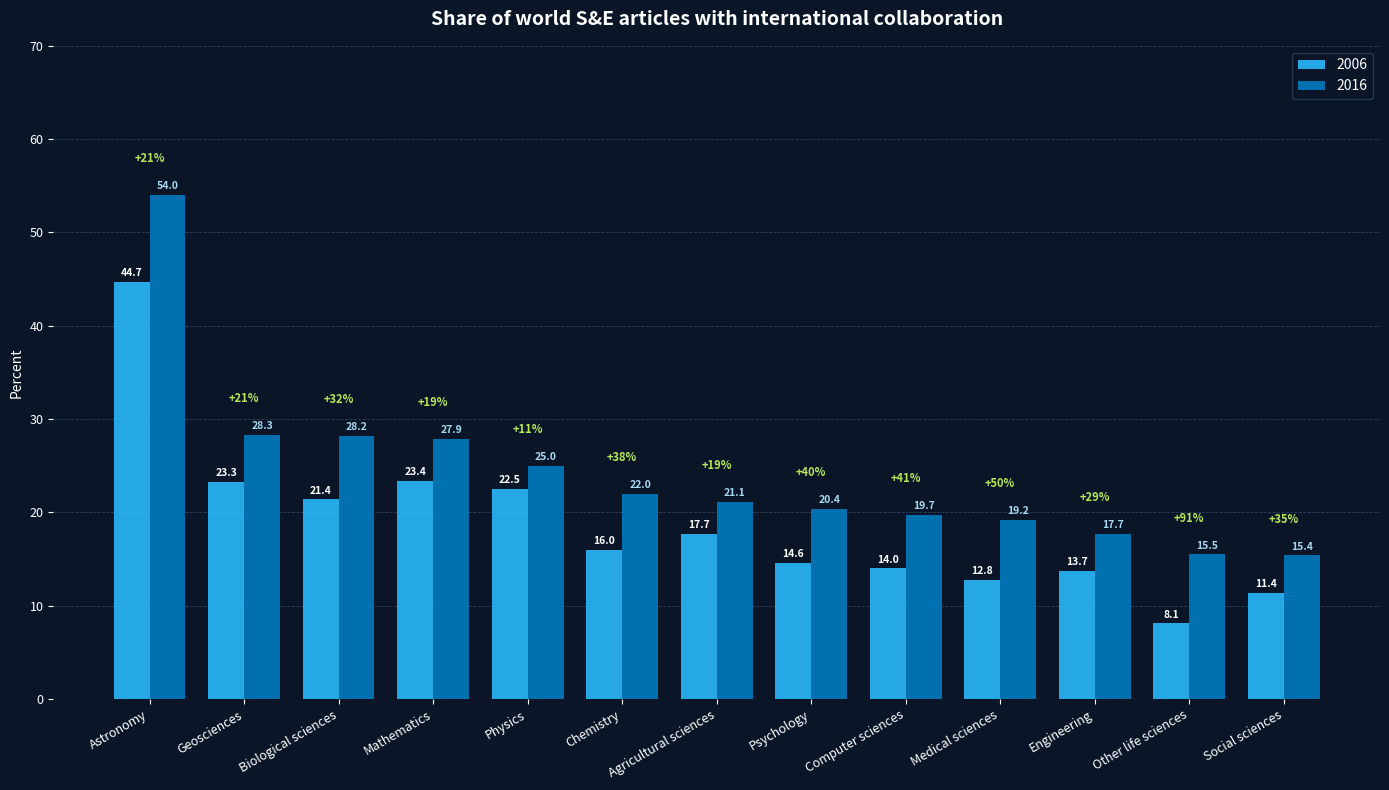

What is the difference between the 2006 values at Computer sciences and Mathematics?

9.4